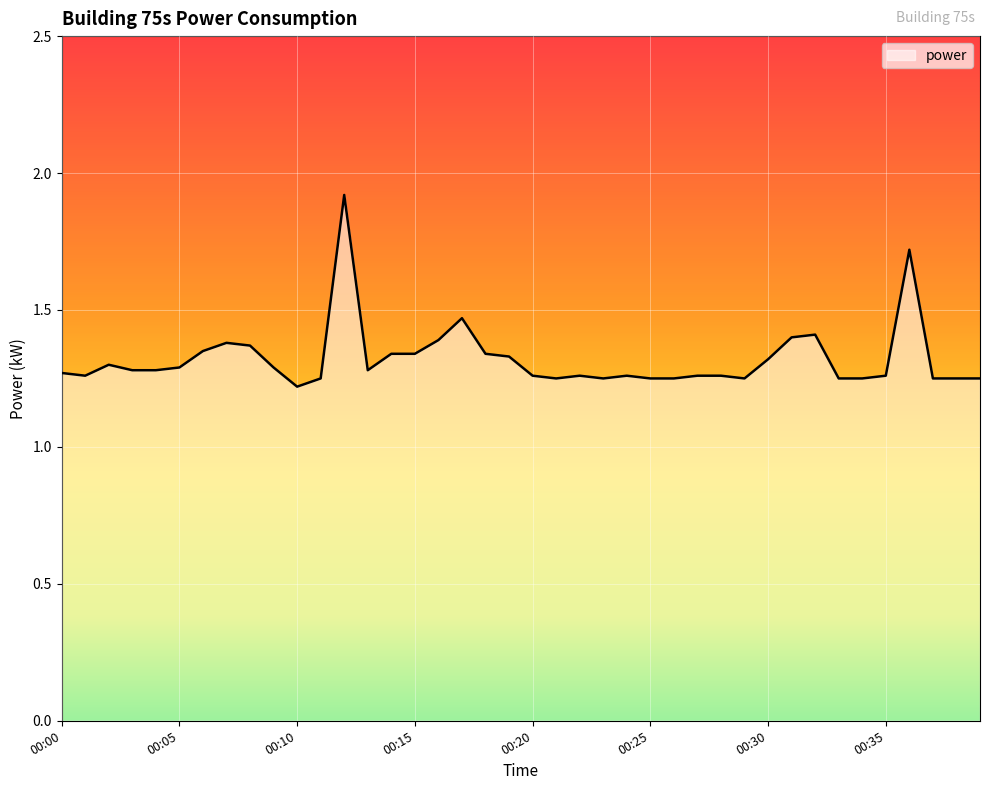

What is the maximum value shown in the chart?

1.9